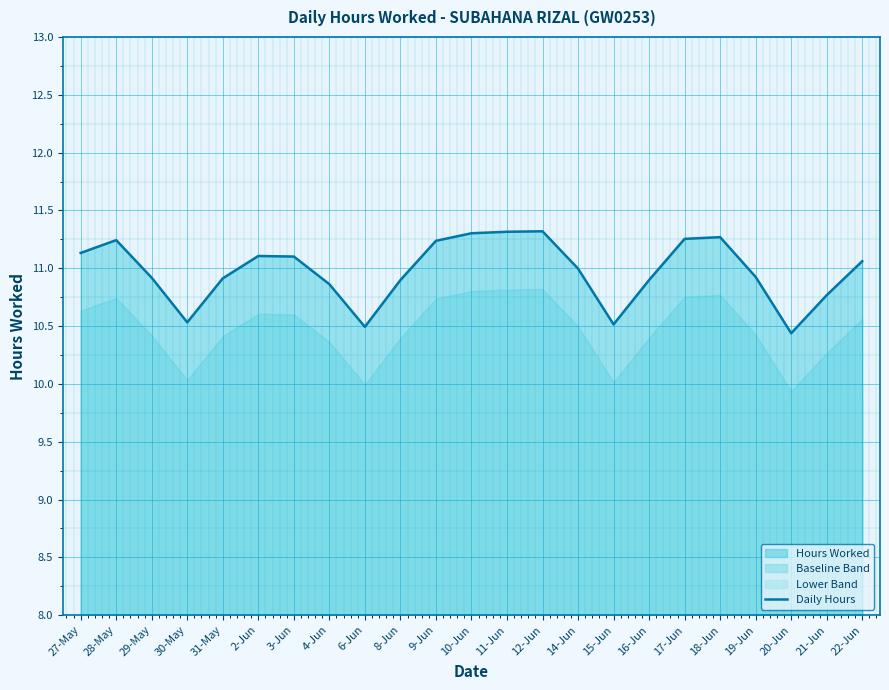

Is it true that the value at 22-Jun is 5.7?

False